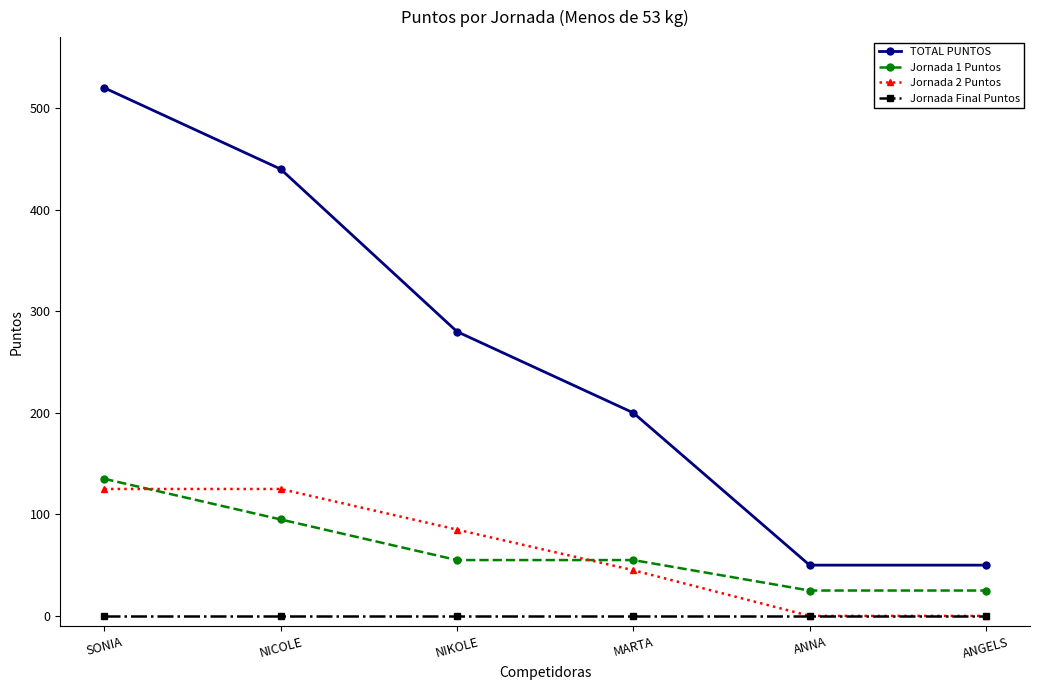

Is the value of TOTAL PUNTOS at ANGELS greater than the value of Jornada Final Puntos at NIKOLE?

Yes